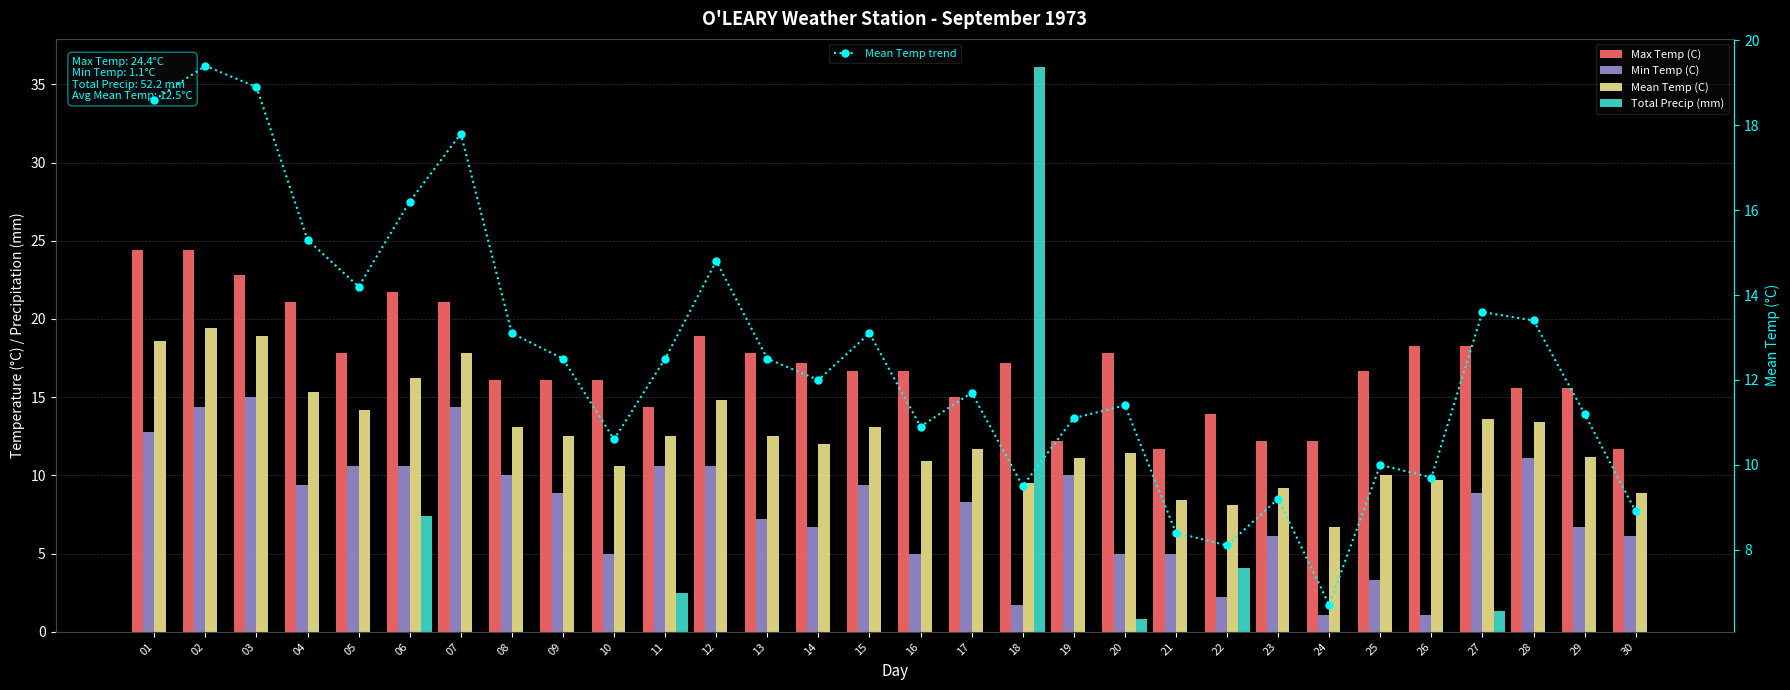

Count the number of categories in the chart.

30